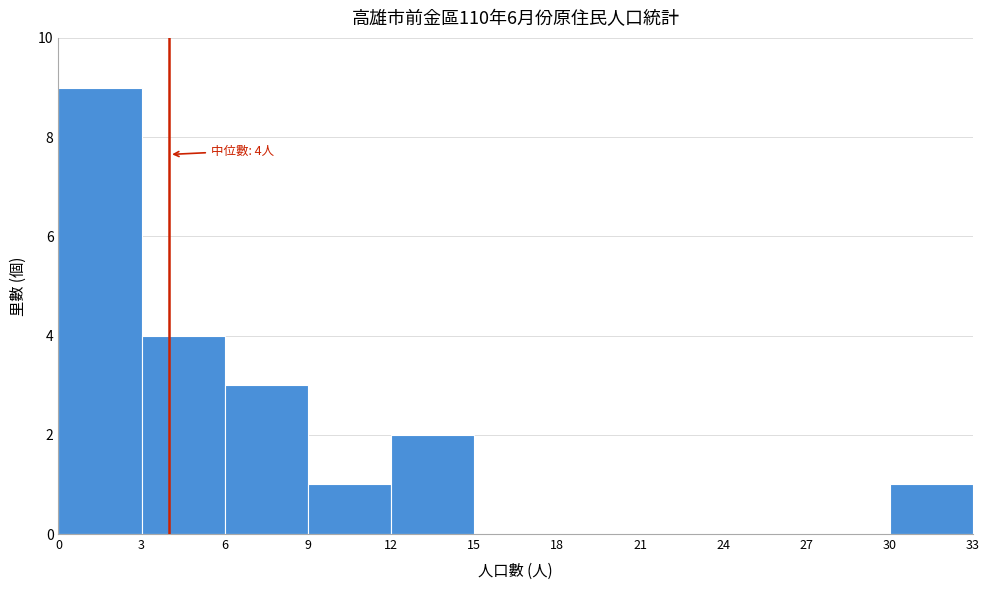

Over which range of the x-axis is the bar tallest?

0 to 3